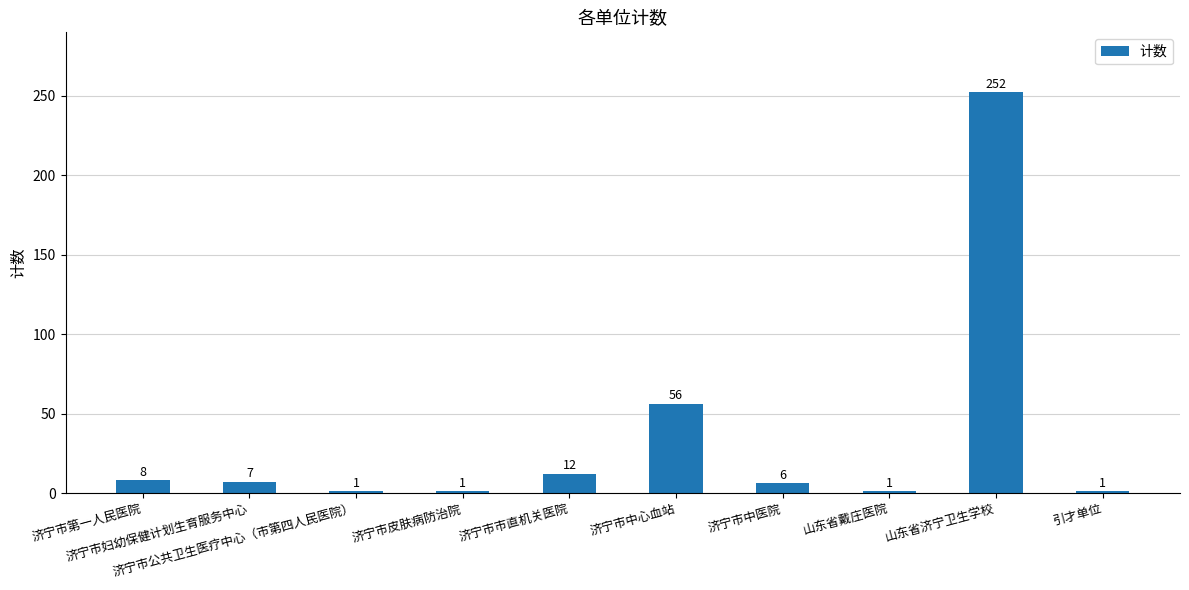

What is the sum of all values?

345